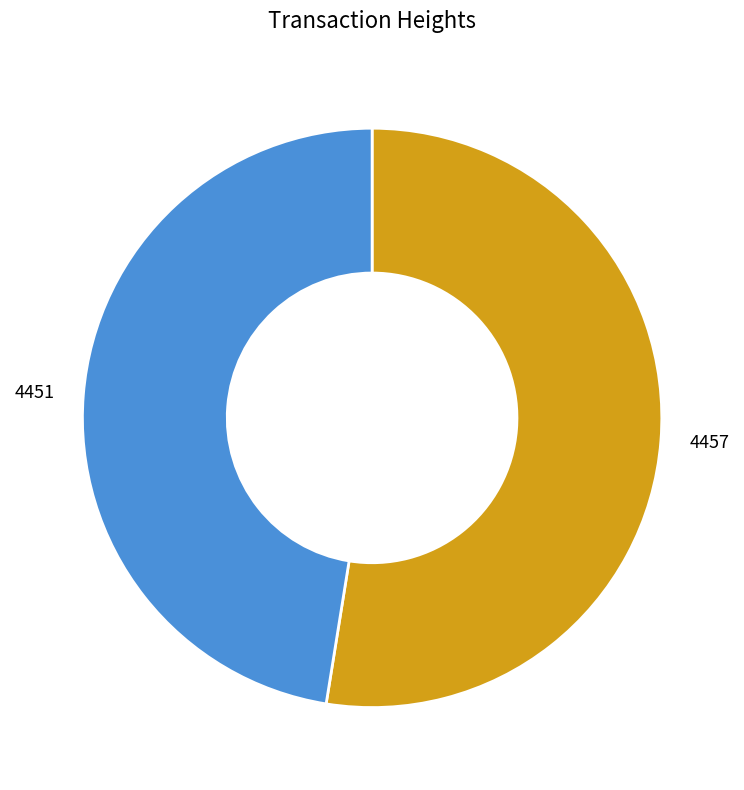

The 4451 slice represents 47% of the pie. True or false?

True